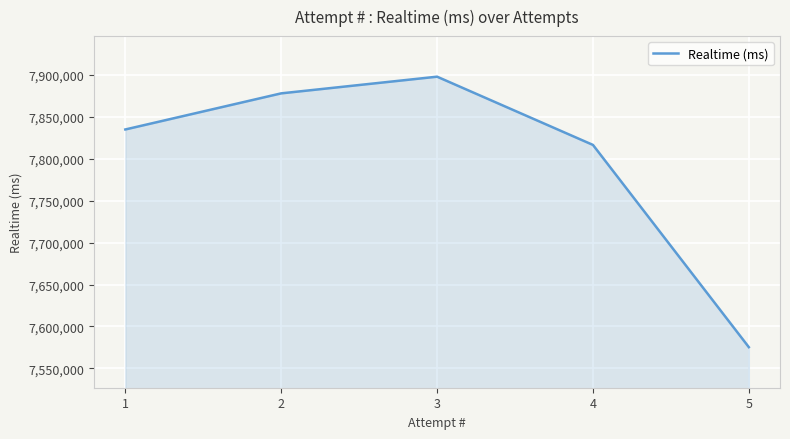

Rank the categories by value from highest to lowest.

3, 2, 1, 4, 5